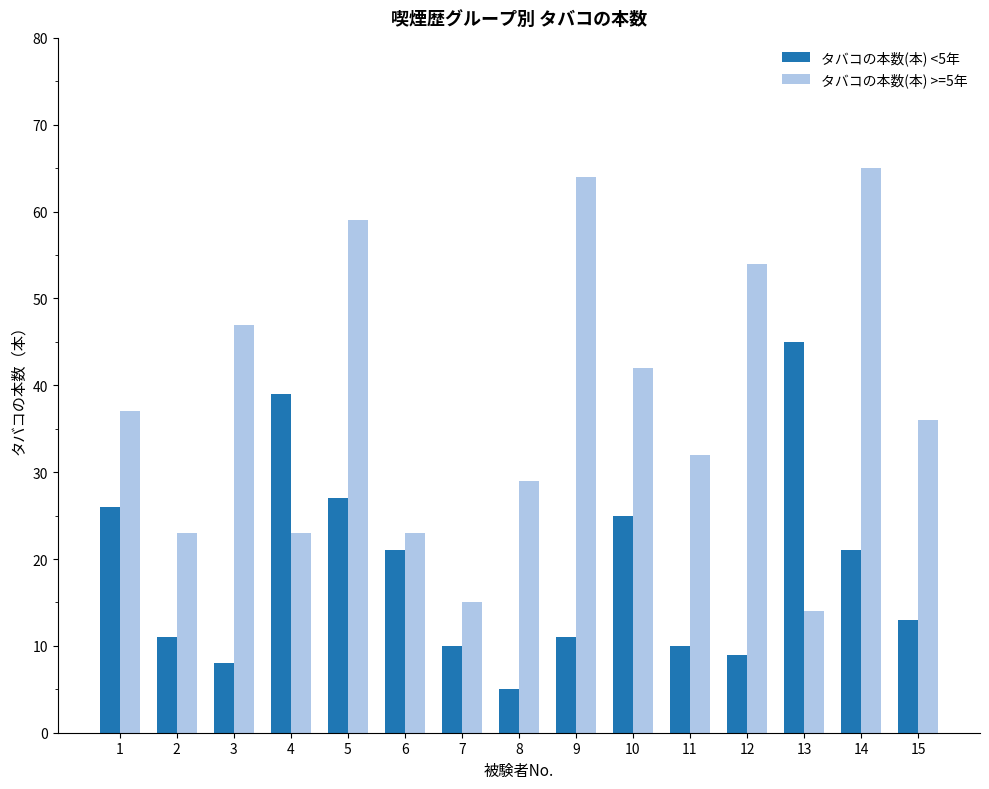

Reading left to right, what are all the values shown in this chart?

タバコの本数(本) <5年: 1=26	2=11	3=8	4=39	5=27	6=21	7=10	8=5	9=11	10=25	11=10	12=9	13=45	14=21	15=13
タバコの本数(本) >=5年: 1=37	2=23	3=47	4=23	5=59	6=23	7=15	8=29	9=64	10=42	11=32	12=54	13=14	14=65	15=36